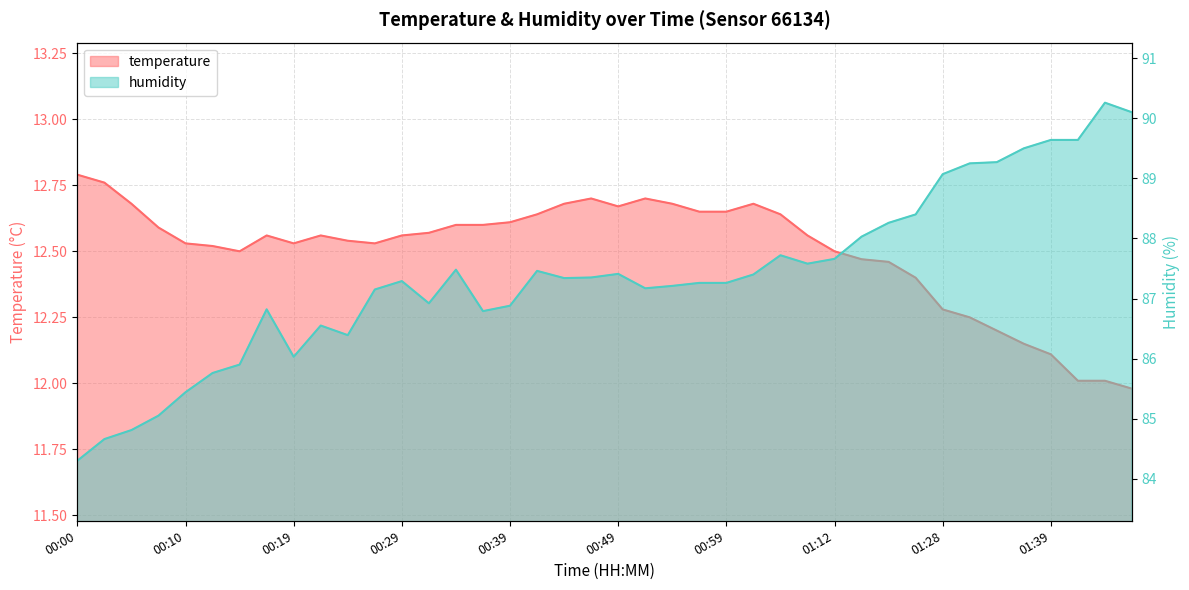

What is the difference between the maximum and minimum values in the temperature series?

0.8